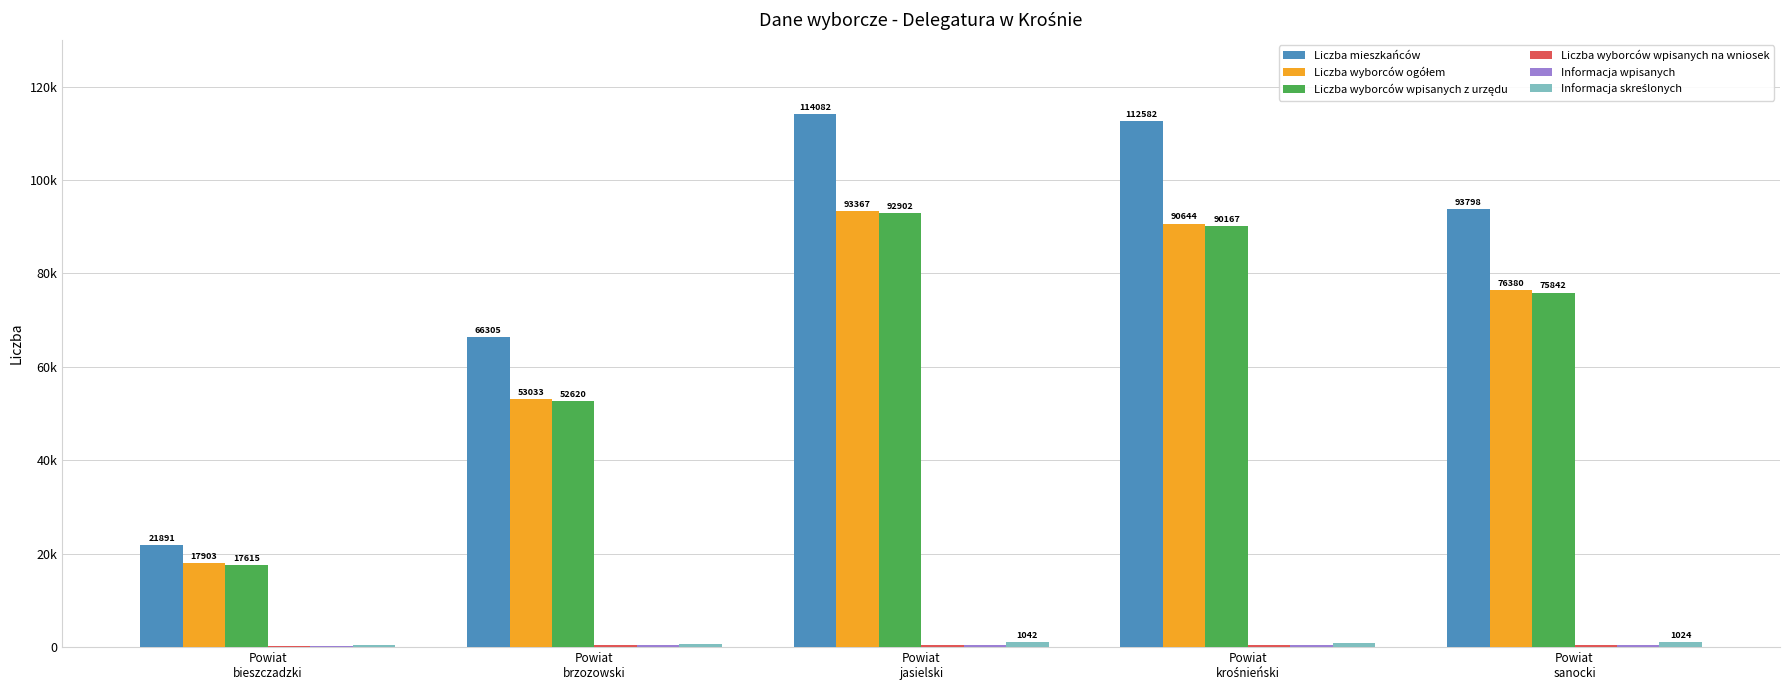

What is the label of the 1st bar from the left?

Powiat
bieszczadzki